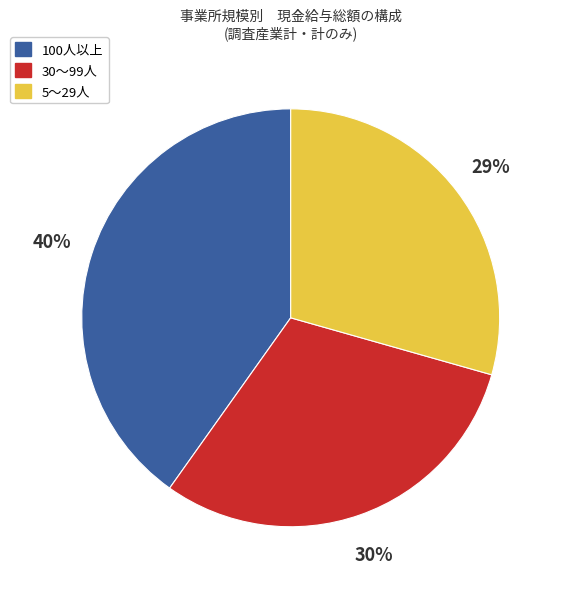

Which category has the biggest portion of the pie?

100人以上